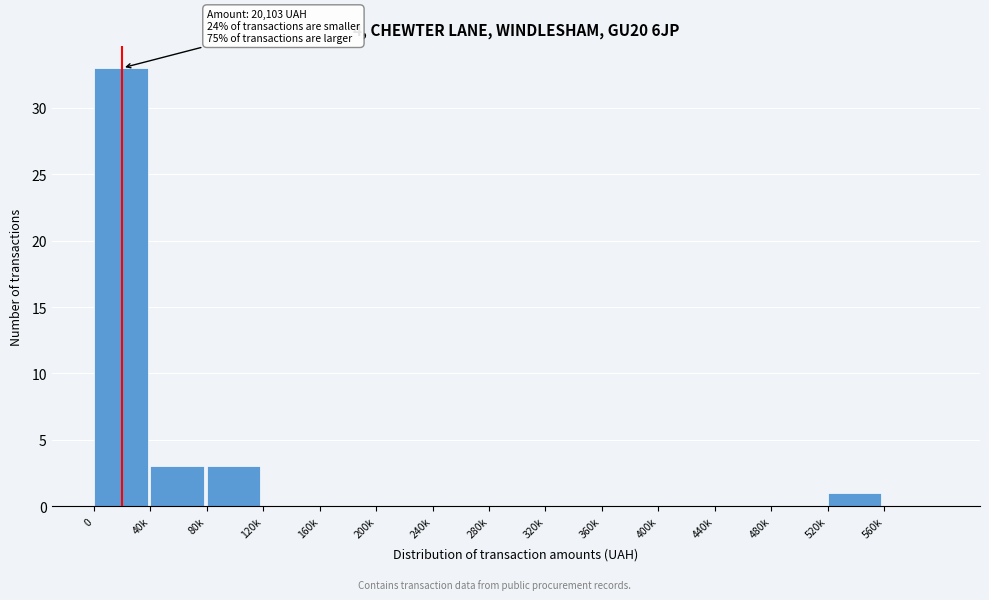

Reading right to left, transcribe all the data shown in this chart.

560k=0	520k=1	480k=0	440k=0	400k=0	360k=0	320k=0	280k=0	240k=0	200k=0	160k=0	120k=0	80k=3	40k=3	0=33